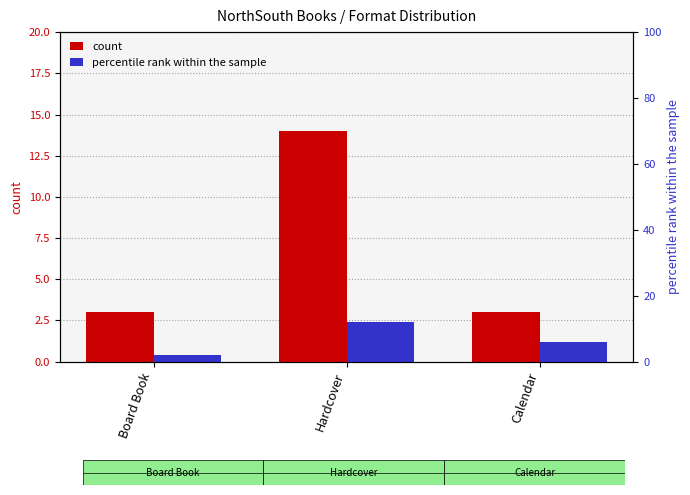

What is the sum of the count values at Calendar and Hardcover?

17